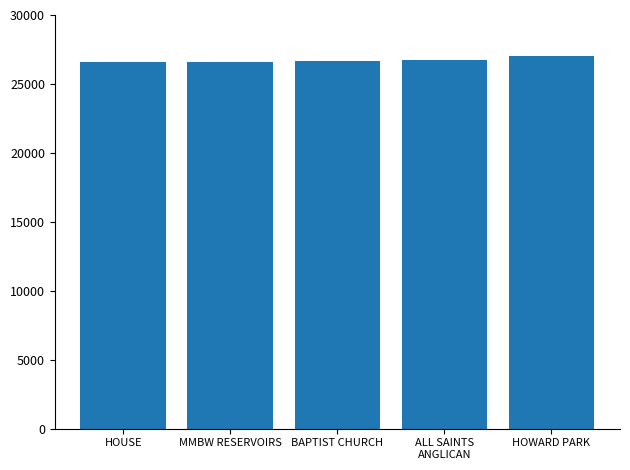

What is the maximum value shown in the chart?

27059